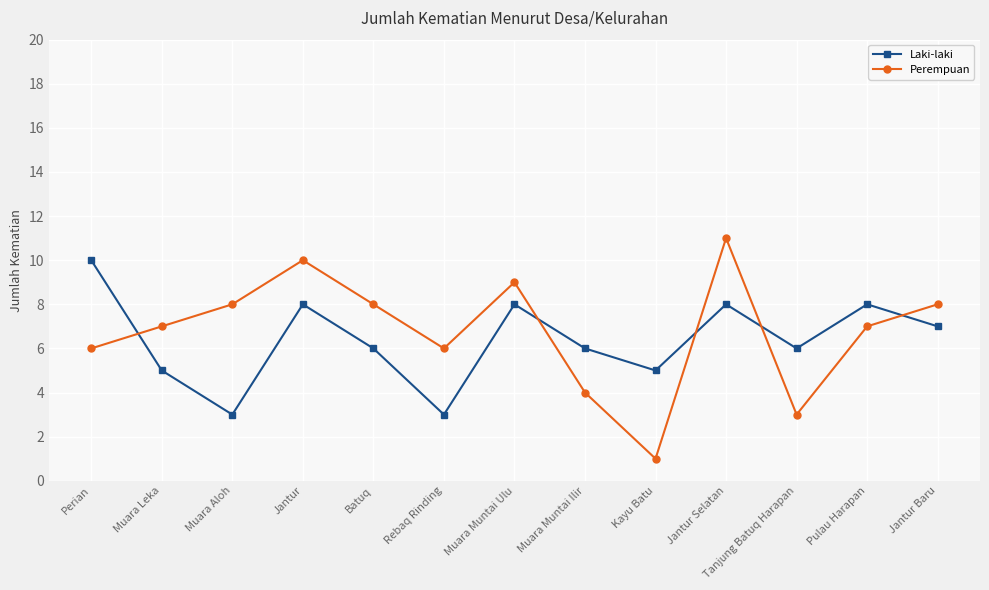

List the series in order of their peak value, highest first.

Perempuan, Laki-laki